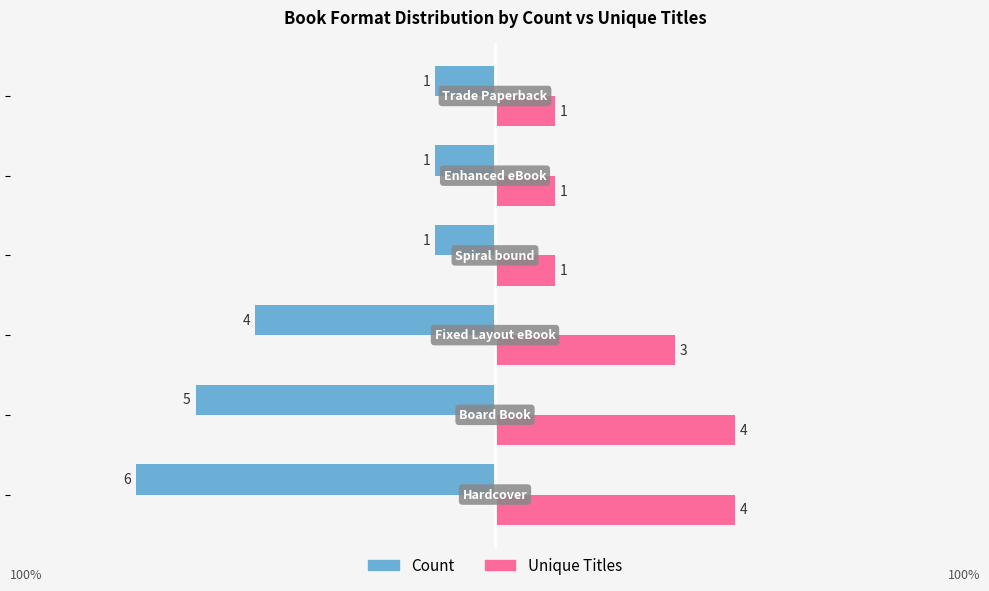

At how many categories does at least one series exceed -1?

6